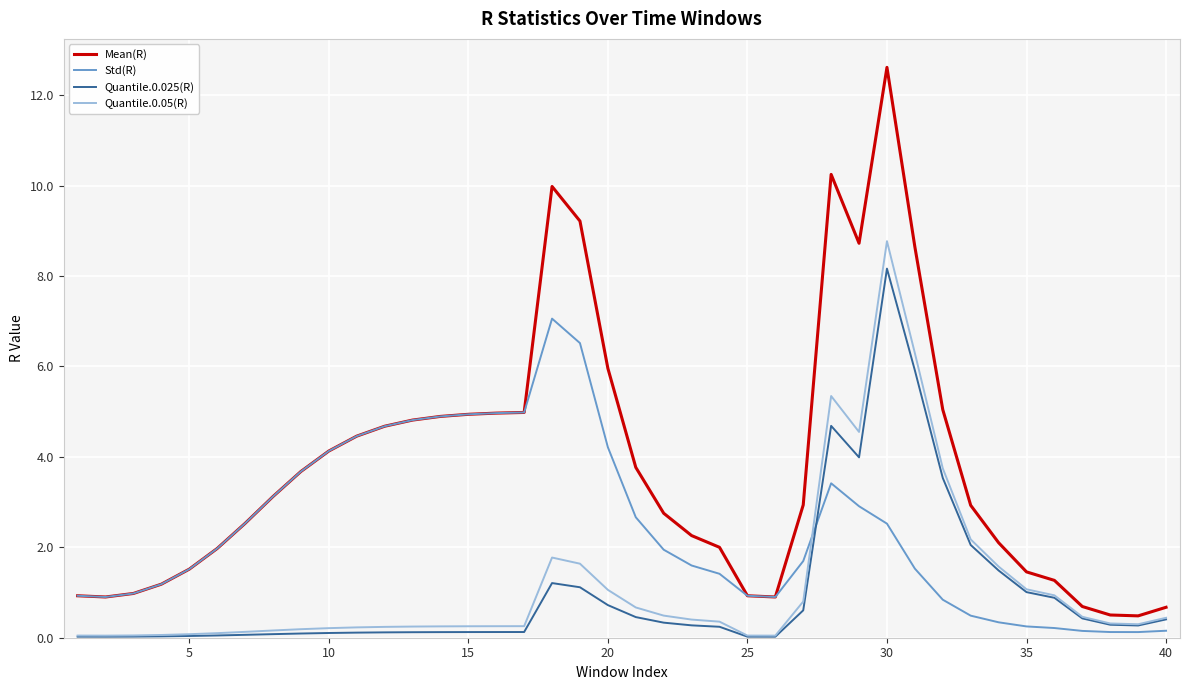

Which series has the largest total across all categories?

Mean(R)